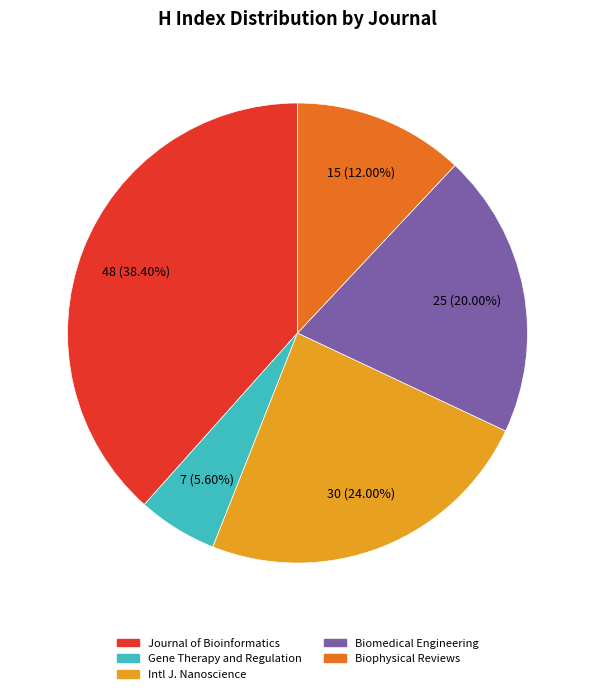

Is there any slice that represents more than half of the pie?

No